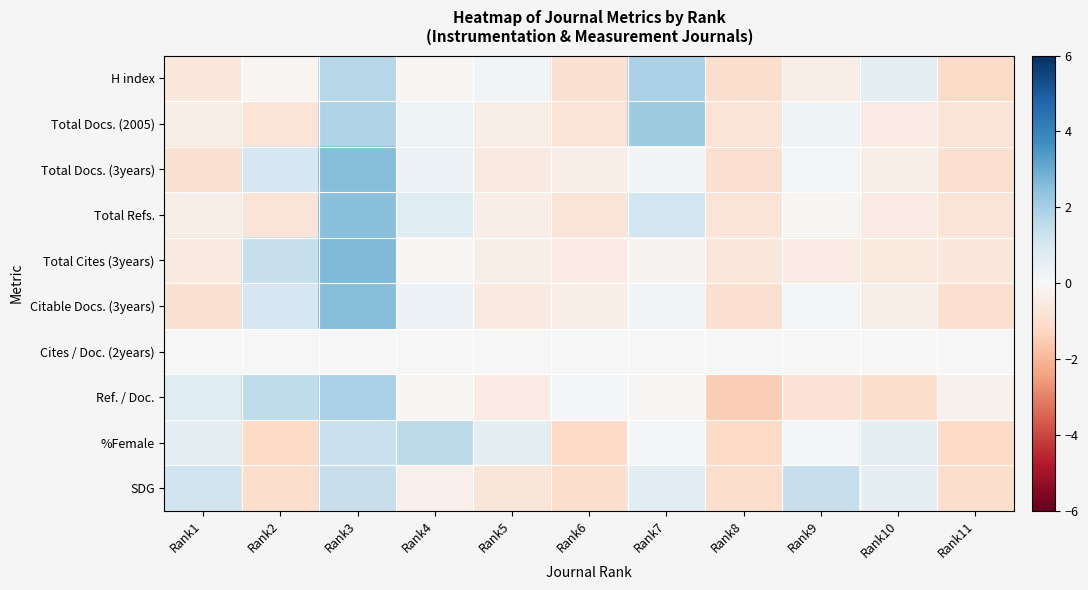

What is the spread (max minus min) of values at Rank4?

1.9